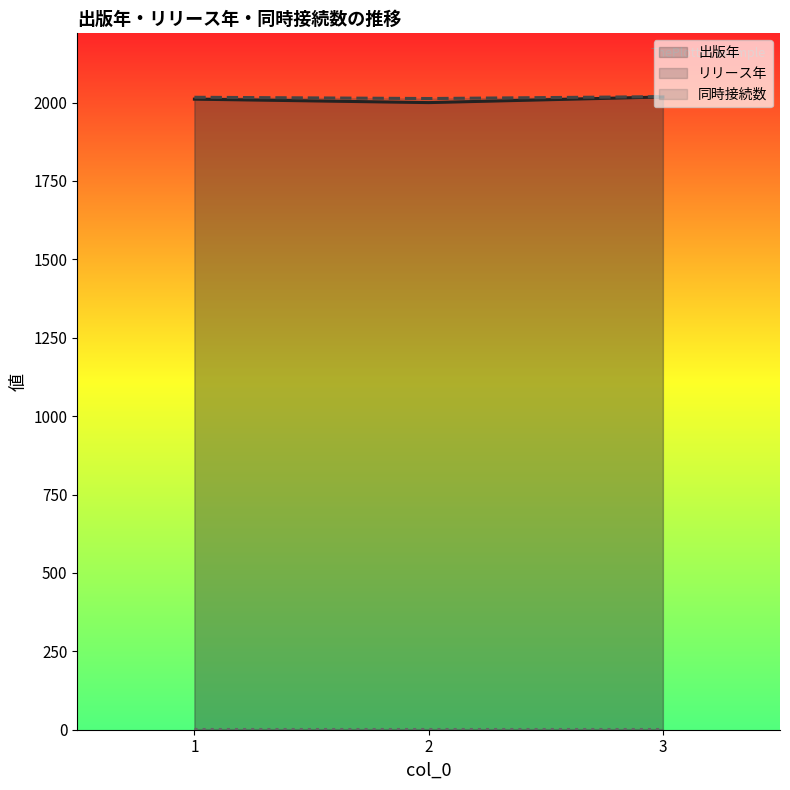

How many distinct data groups are displayed?

3